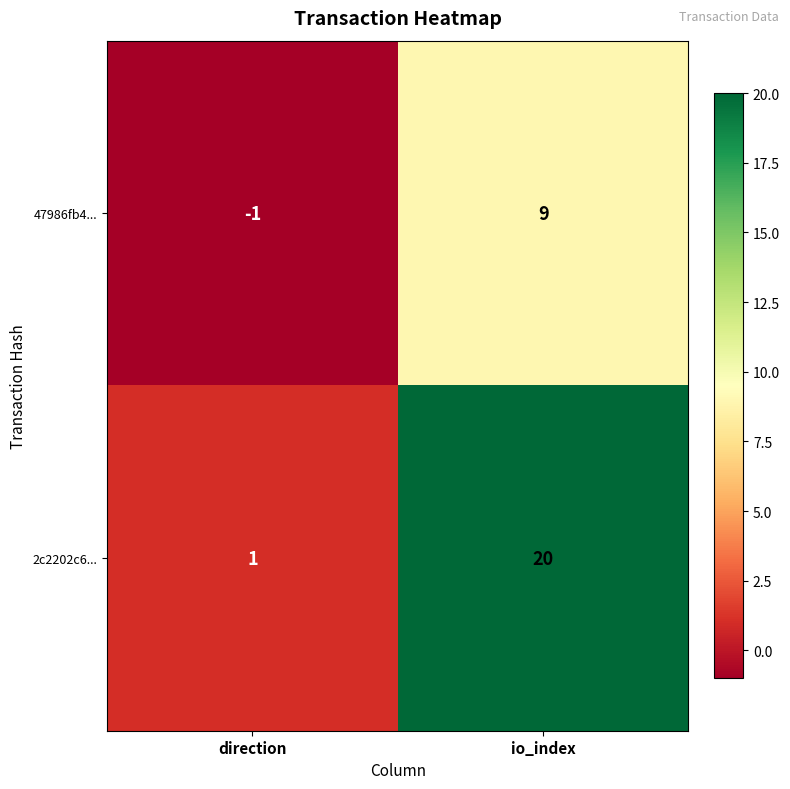

How many distinct data groups are displayed?

2